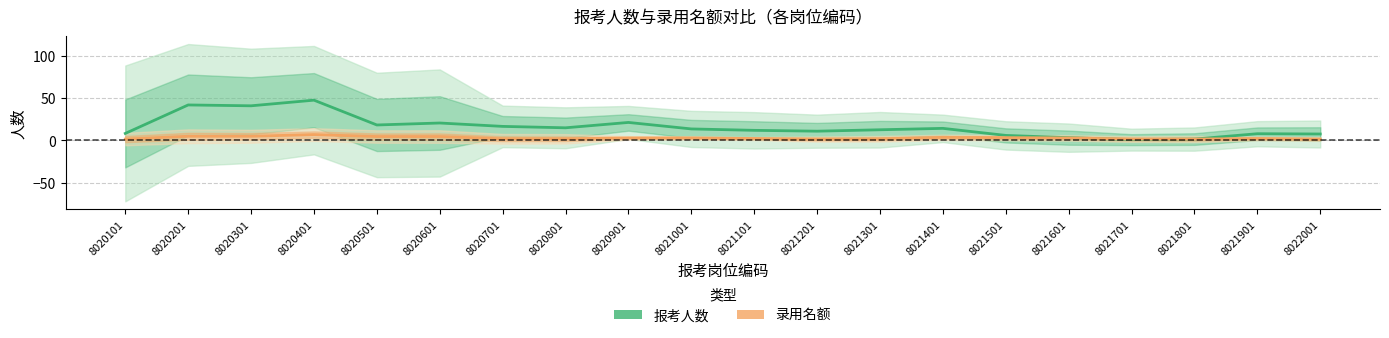

Which has a higher value, 8021501 or 8021801?

8021501